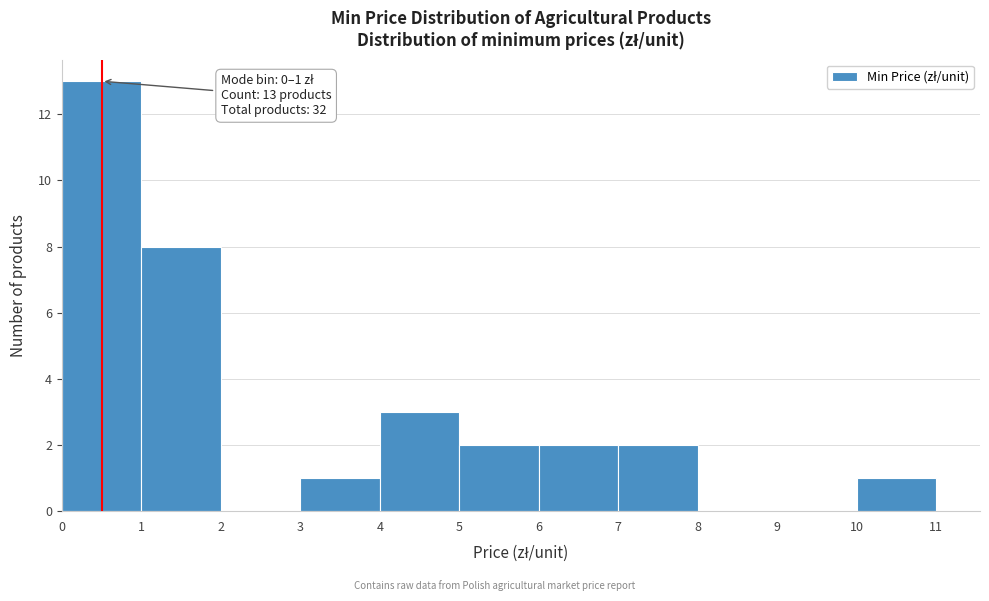

Which range on the x-axis has the tallest bar?

0 to 1